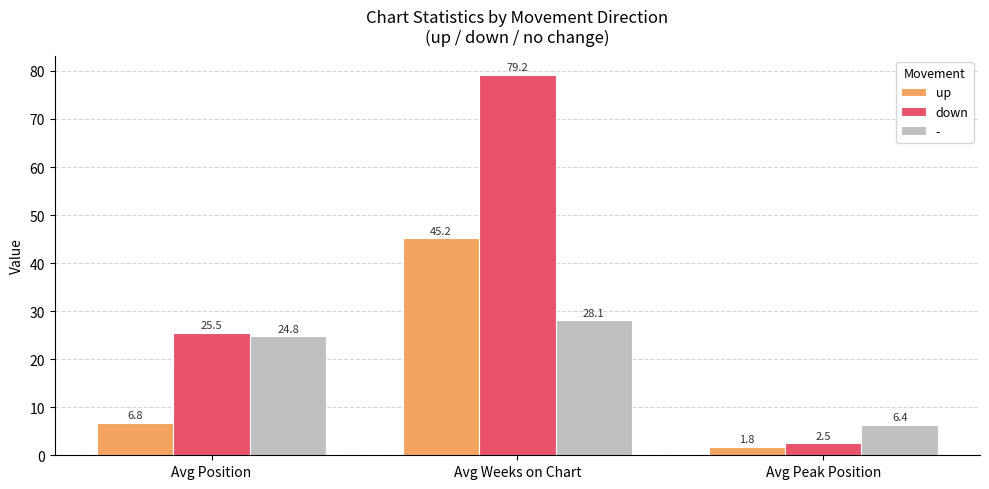

At which category is the sum across all series the highest?

Avg Weeks on Chart